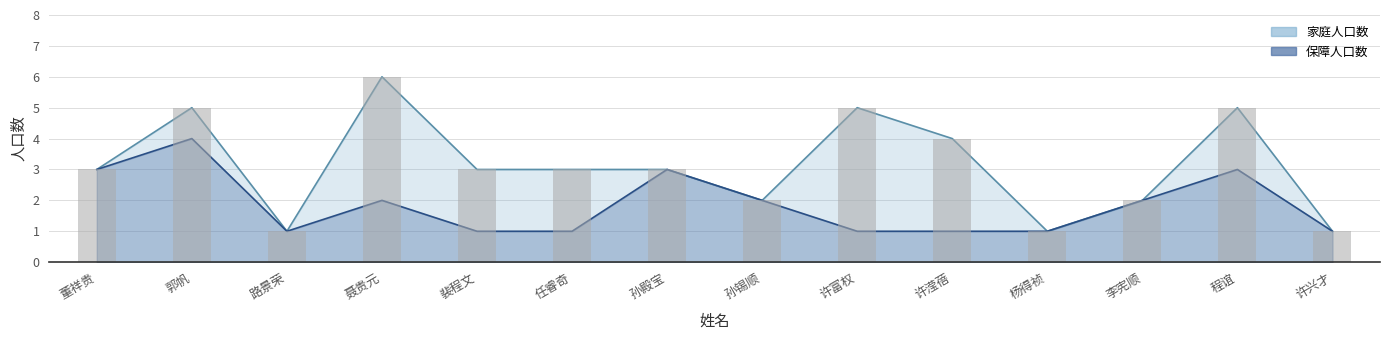

The 保障人口数 series shows 2 at 许滢蓓. True or false?

False